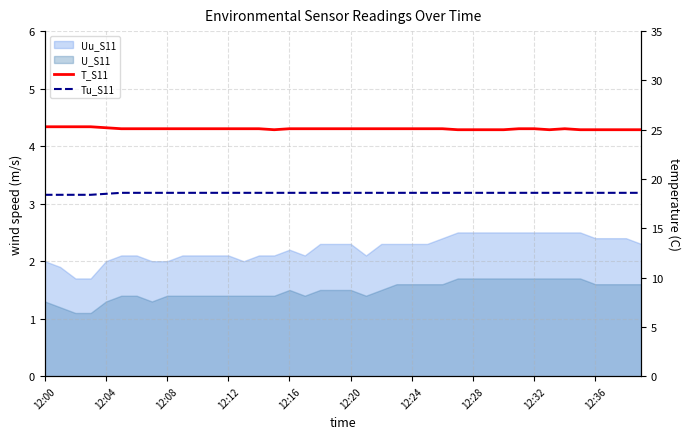

What is the value of the T_S11 point at the 3rd from the left?

25.3